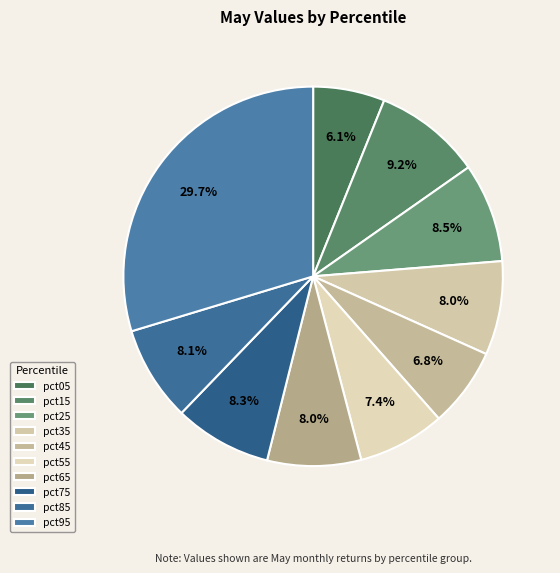

How many slices are in this pie chart?

10